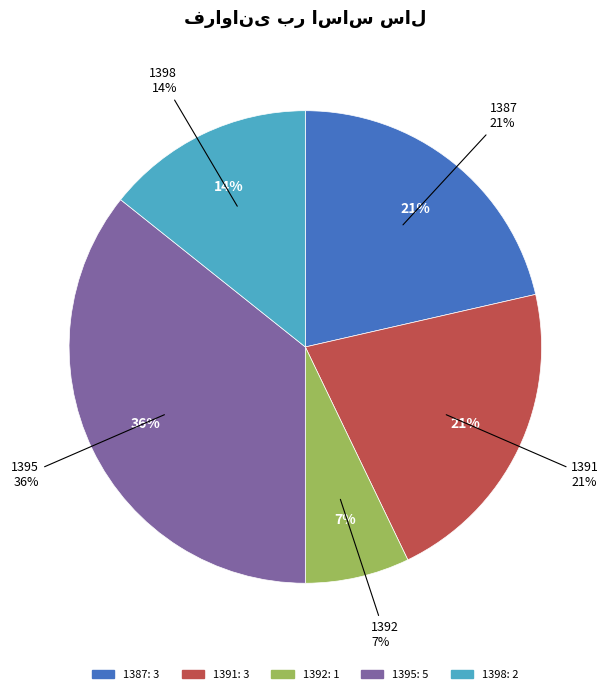

What percentage is the 1387 slice, to the nearest percent?

21%